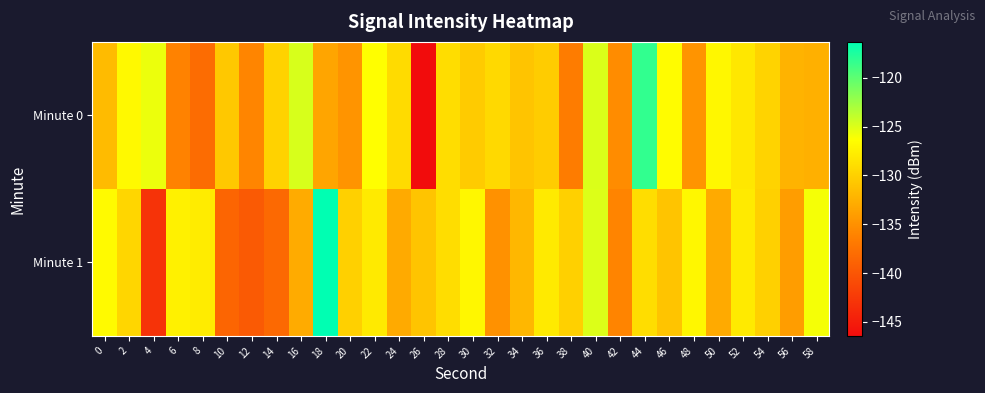

What is the smallest value displayed?

-146.4